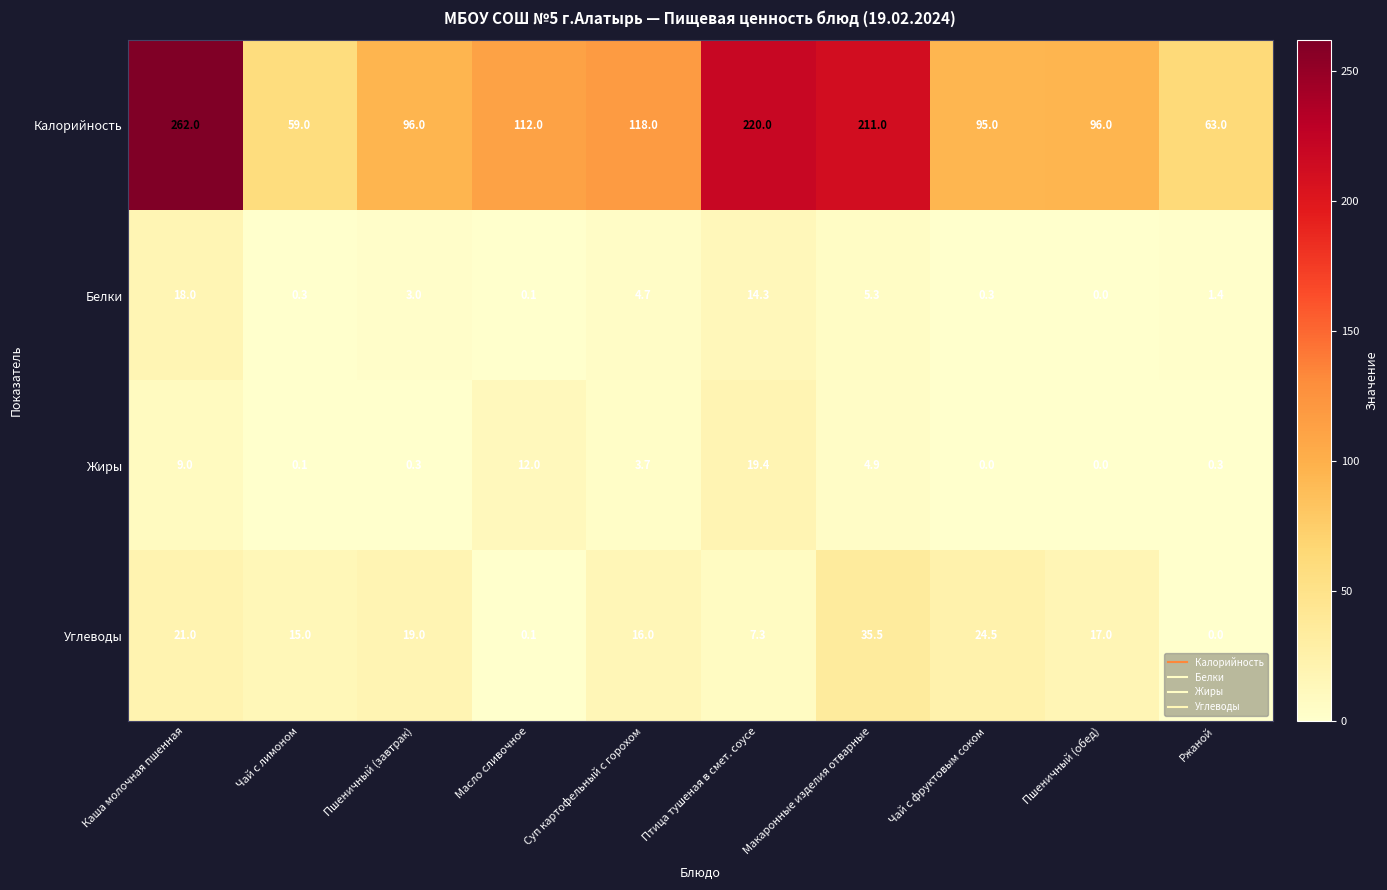

What is the spread (max minus min) of values at Пшеничный (обед)?

96.0